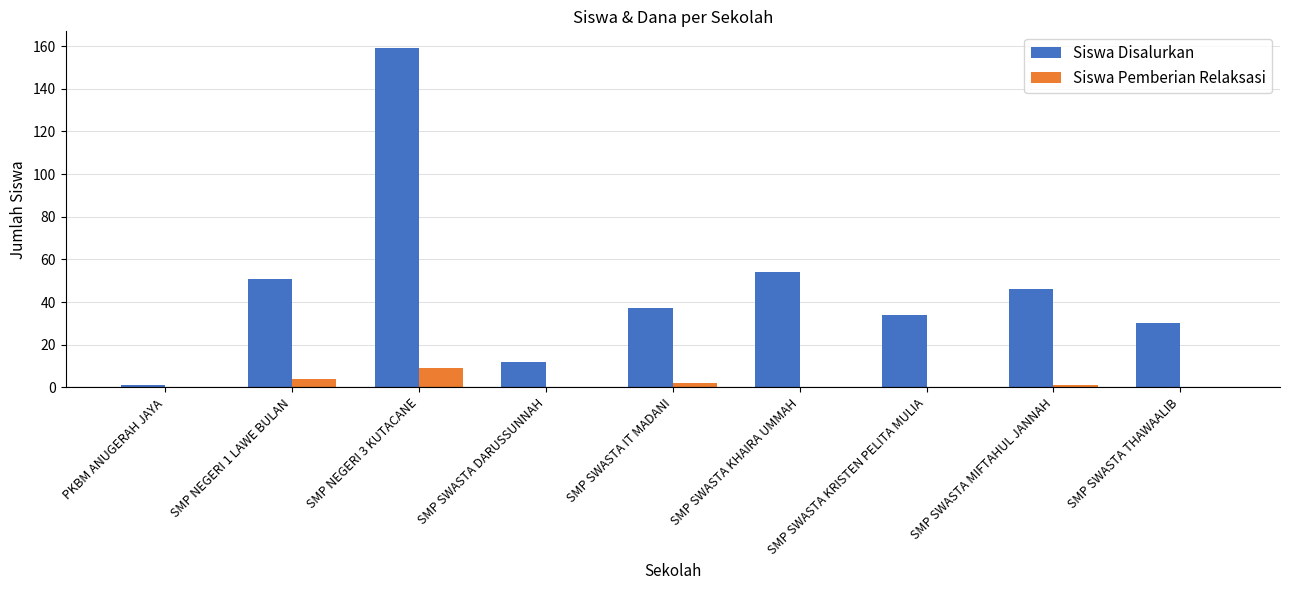

What is the average value of the Siswa Disalurkan series?

47